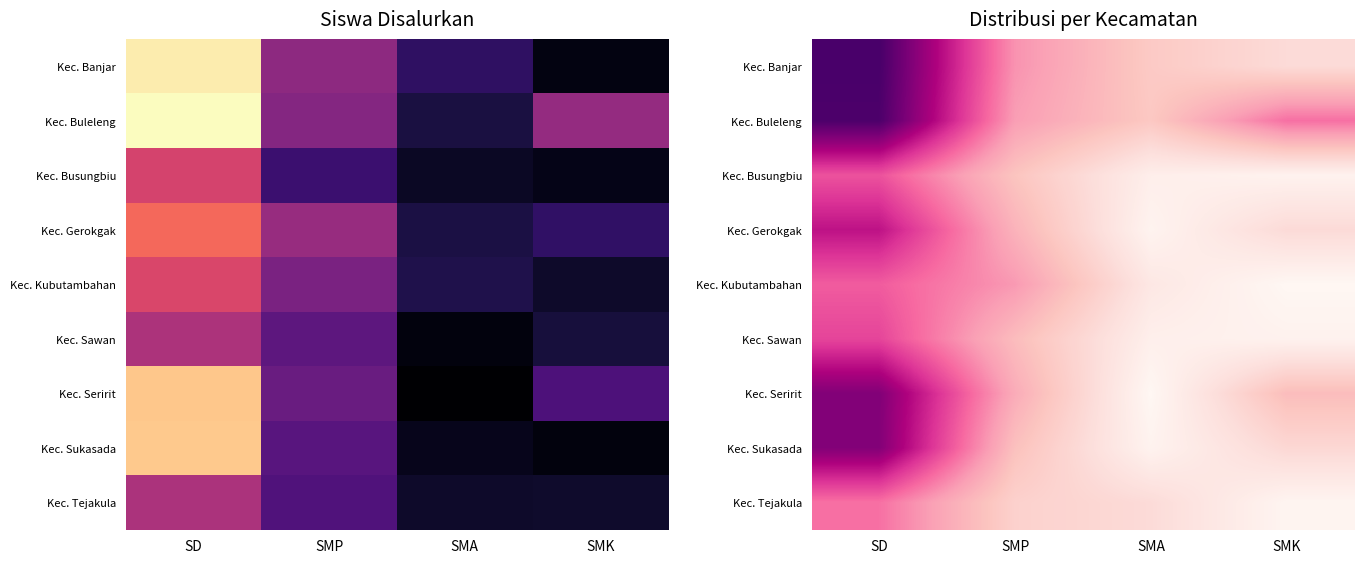

The Kec. Seririt series shows 2238.0 at SMP. True or false?

False